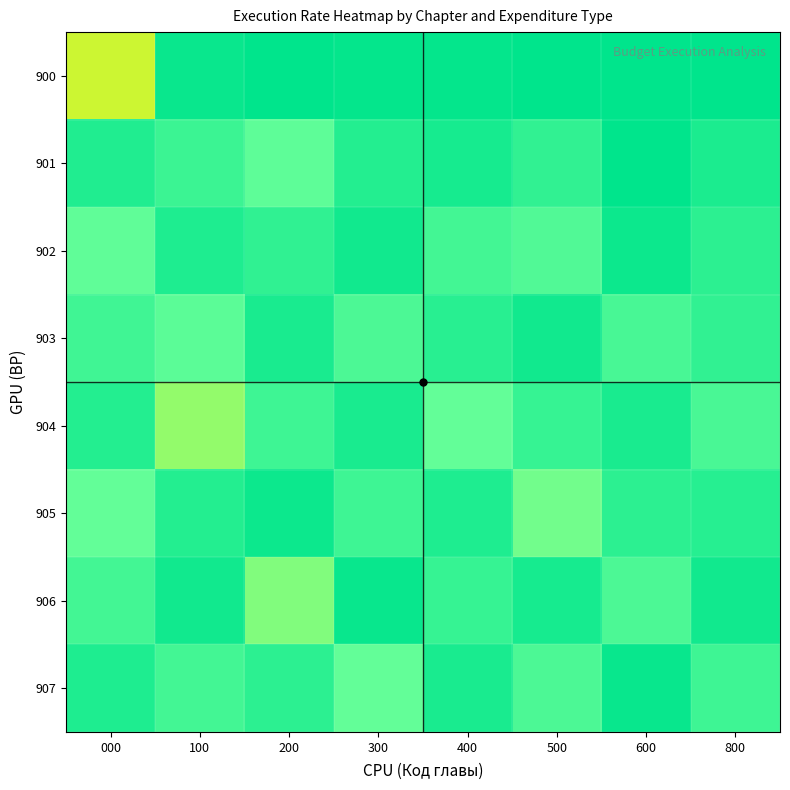

At how many categories does at least one series exceed 0?

8